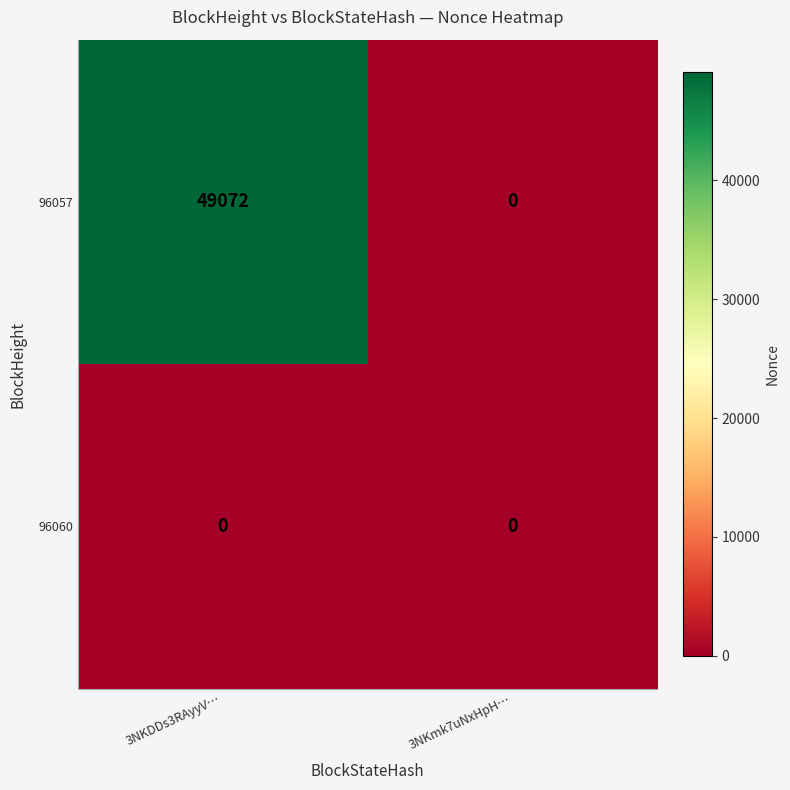

What is the greatest value displayed?

49072